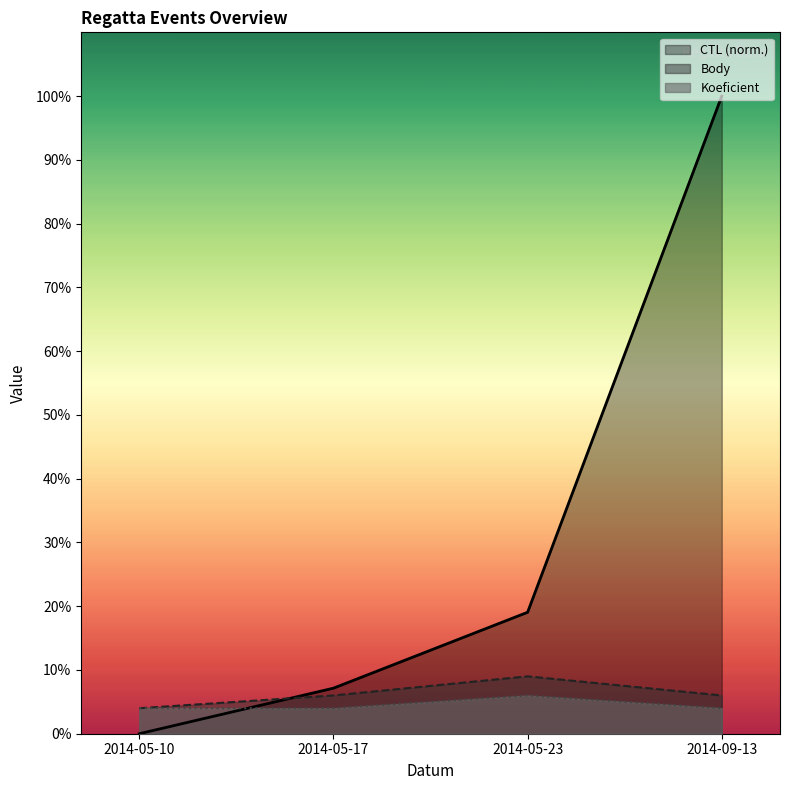

The CTL series shows -43.7 at 2014-05-10. True or false?

False